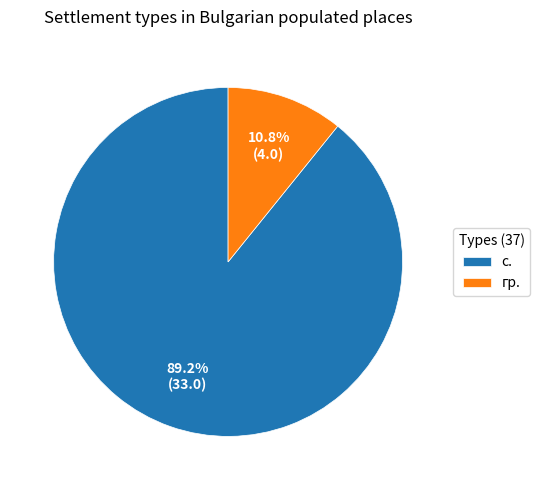

Is the sum of гр. and с. greater than half?

Yes